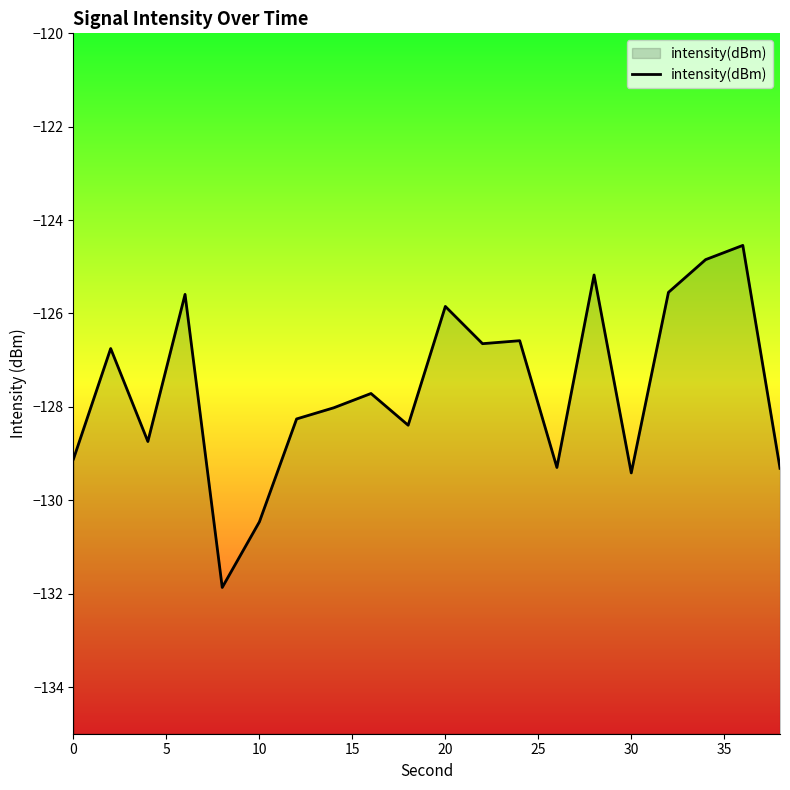

Reading left to right, transcribe all the data shown in this chart.

-129.1	-126.8	-128.7	-125.6	-131.9	-130.5	-128.3	-128.0	-127.7	-128.4	-125.8	-126.6	-126.6	-129.3	-125.2	-129.4	-125.5	-124.8	-124.5	-129.3